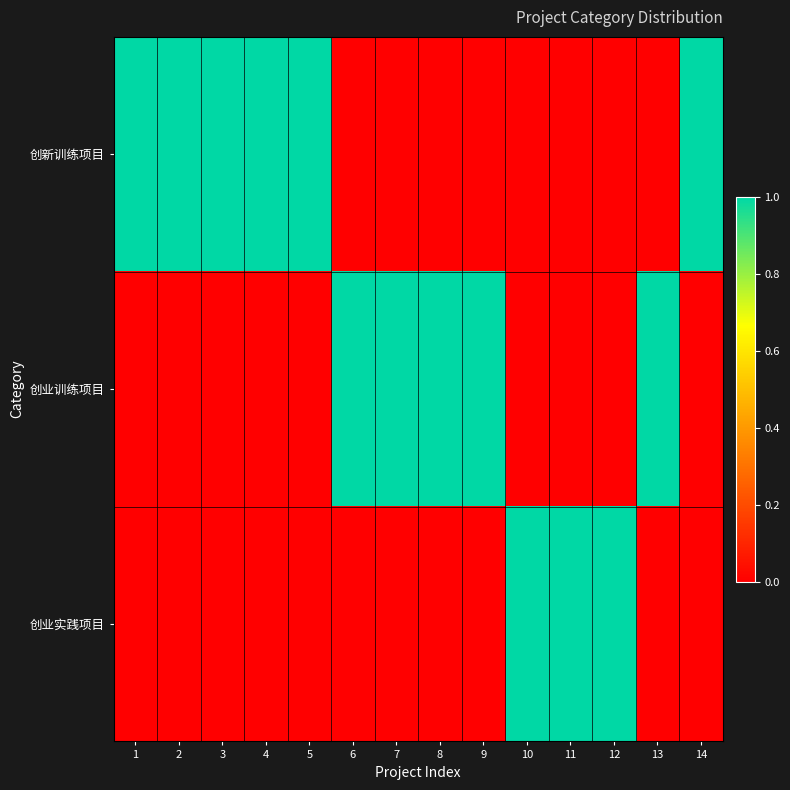

Which has a higher value, 2 or 3?

2